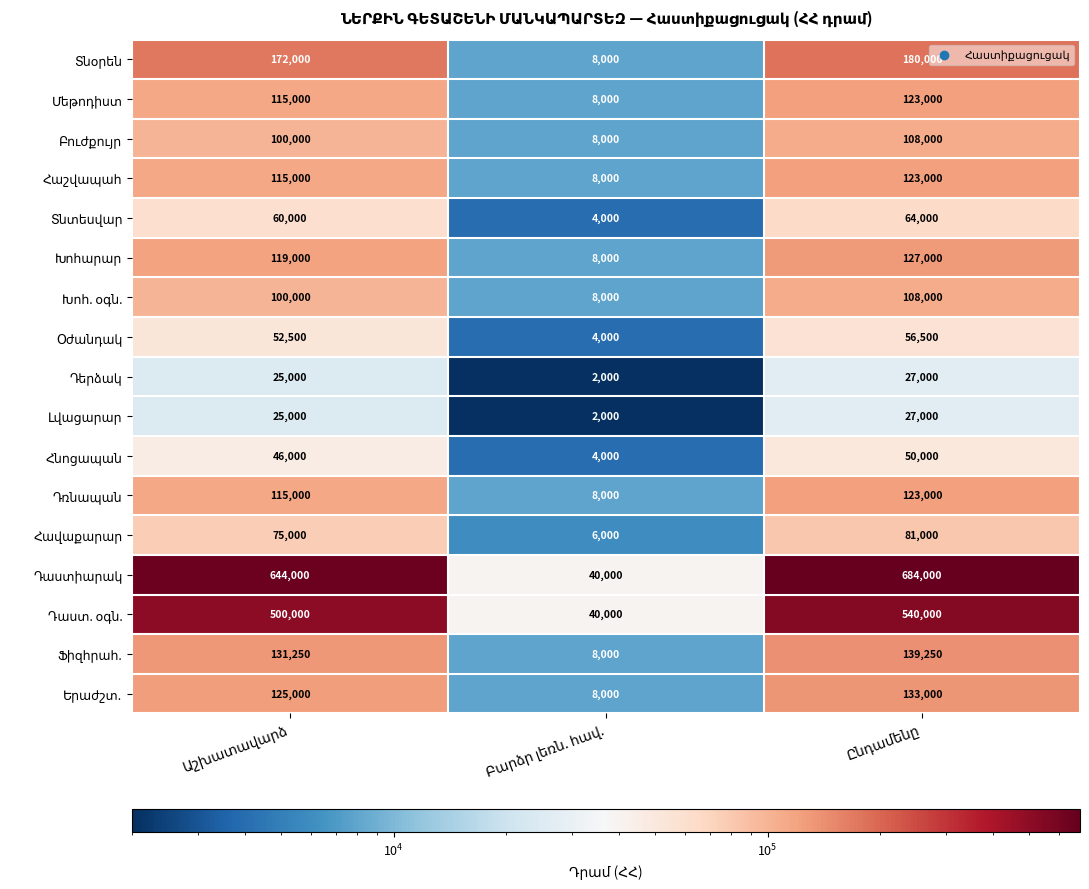

What is the smallest value displayed?

2000